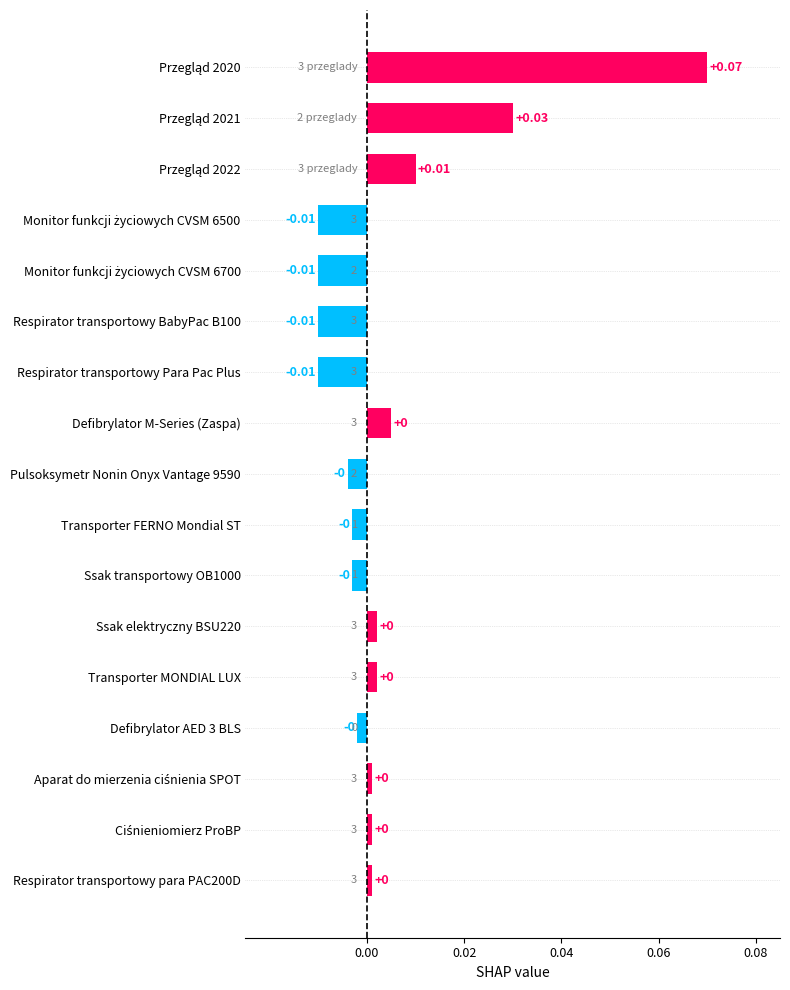

Between Respirator transportowy Para Pac Plus and Transporter MONDIAL LUX, which is larger?

Transporter MONDIAL LUX